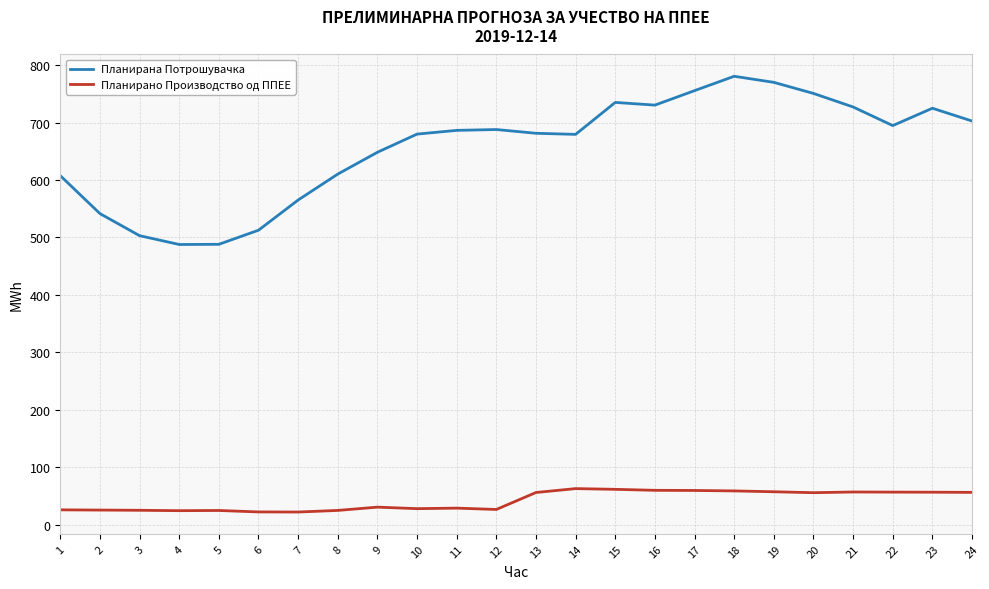

True or false: Планирано Производство од ППЕЕ and Планирана Потрошувачка cross at least once.

False